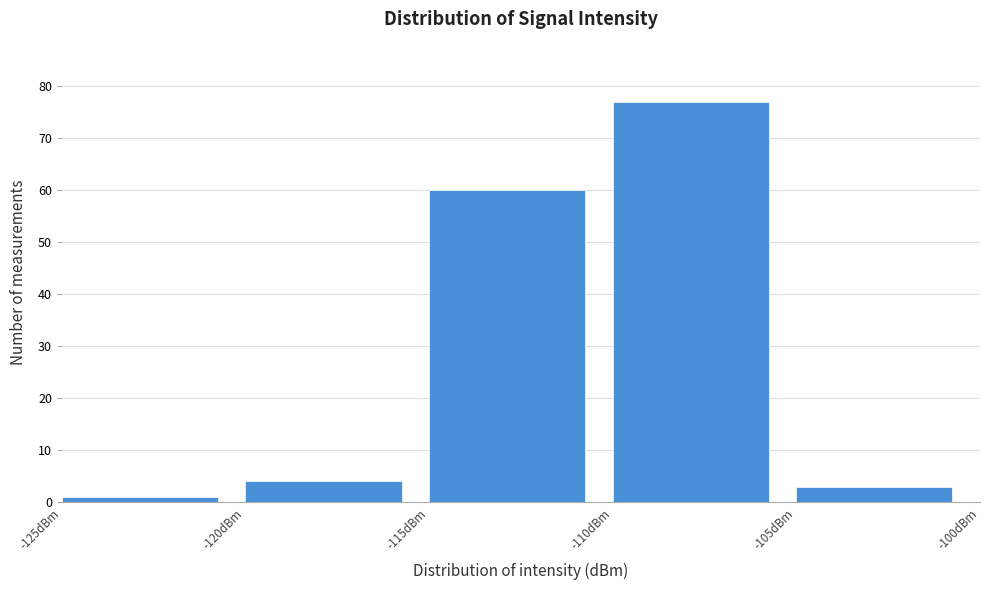

How tall is the bar that spans -115 to -110 on the x-axis? The values are not printed on the chart, so give them approximately, as read against the axis.

60